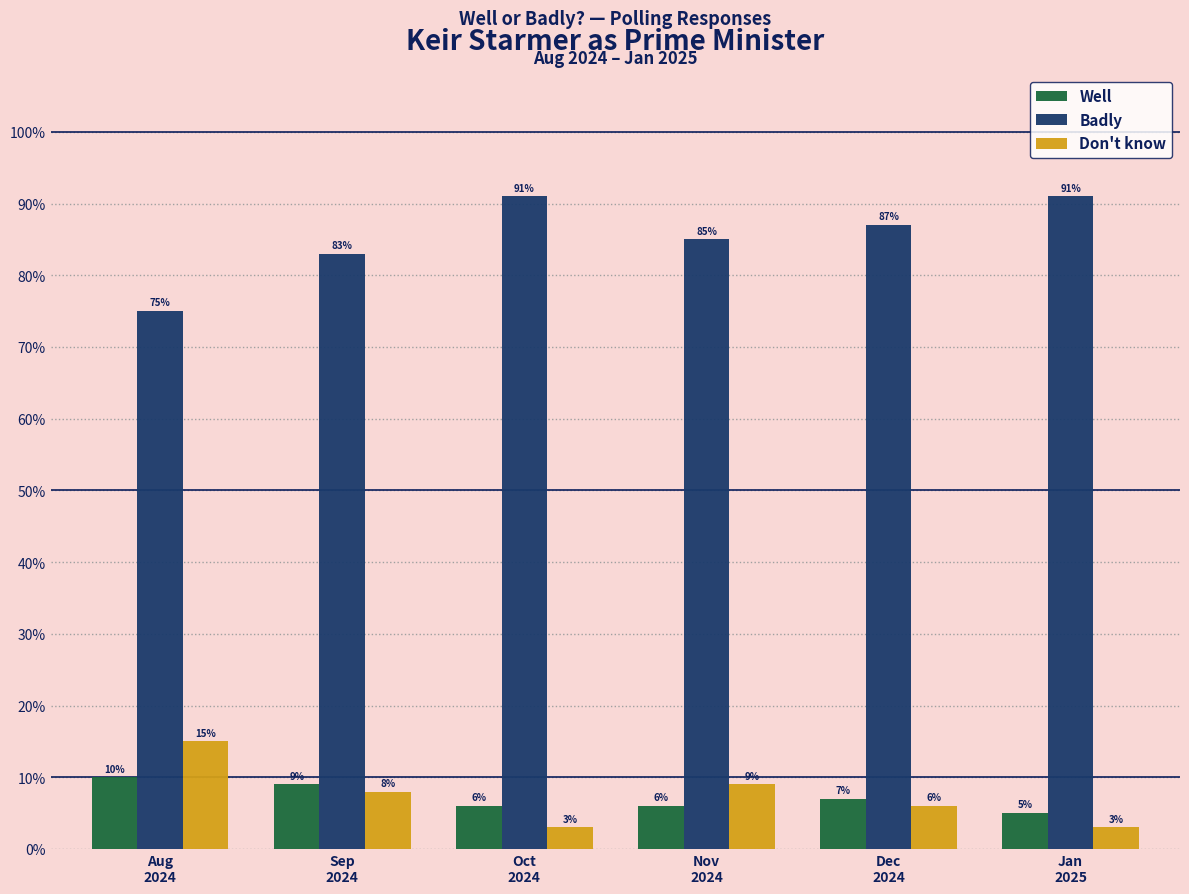

What is the total value across all series at Nov
2024?

1.0